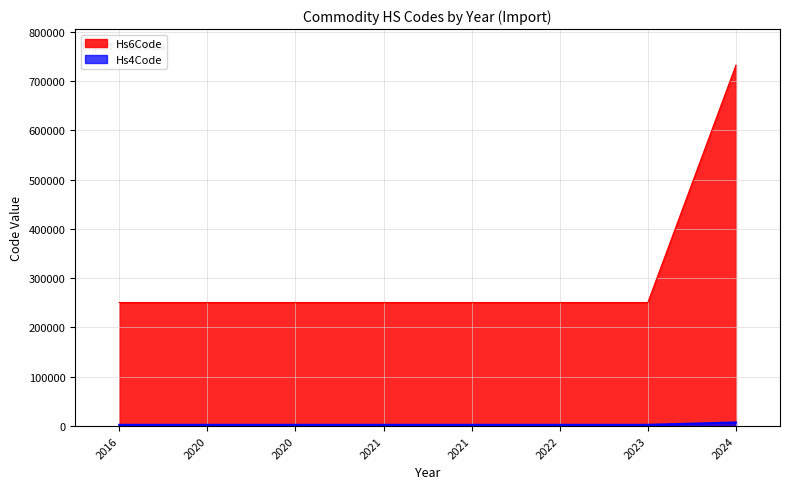

Reading left to right, extract all data points from this chart.

Hs6Code: 250610	250610	250610	250610	250610	250610	250610	732111
Hs4Code: 2506	2506	2506	2506	2506	2506	2506	7321